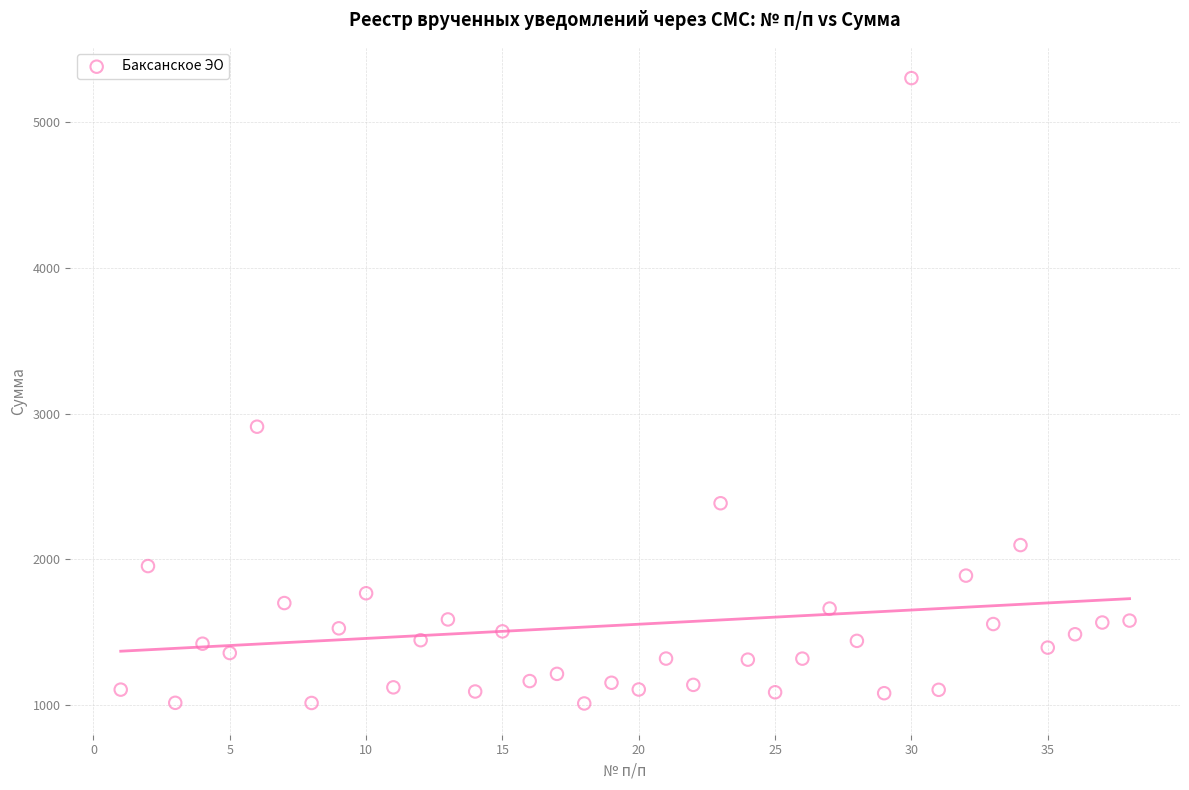

What Y value in the scatter plot is closest to 3156?

2909.4